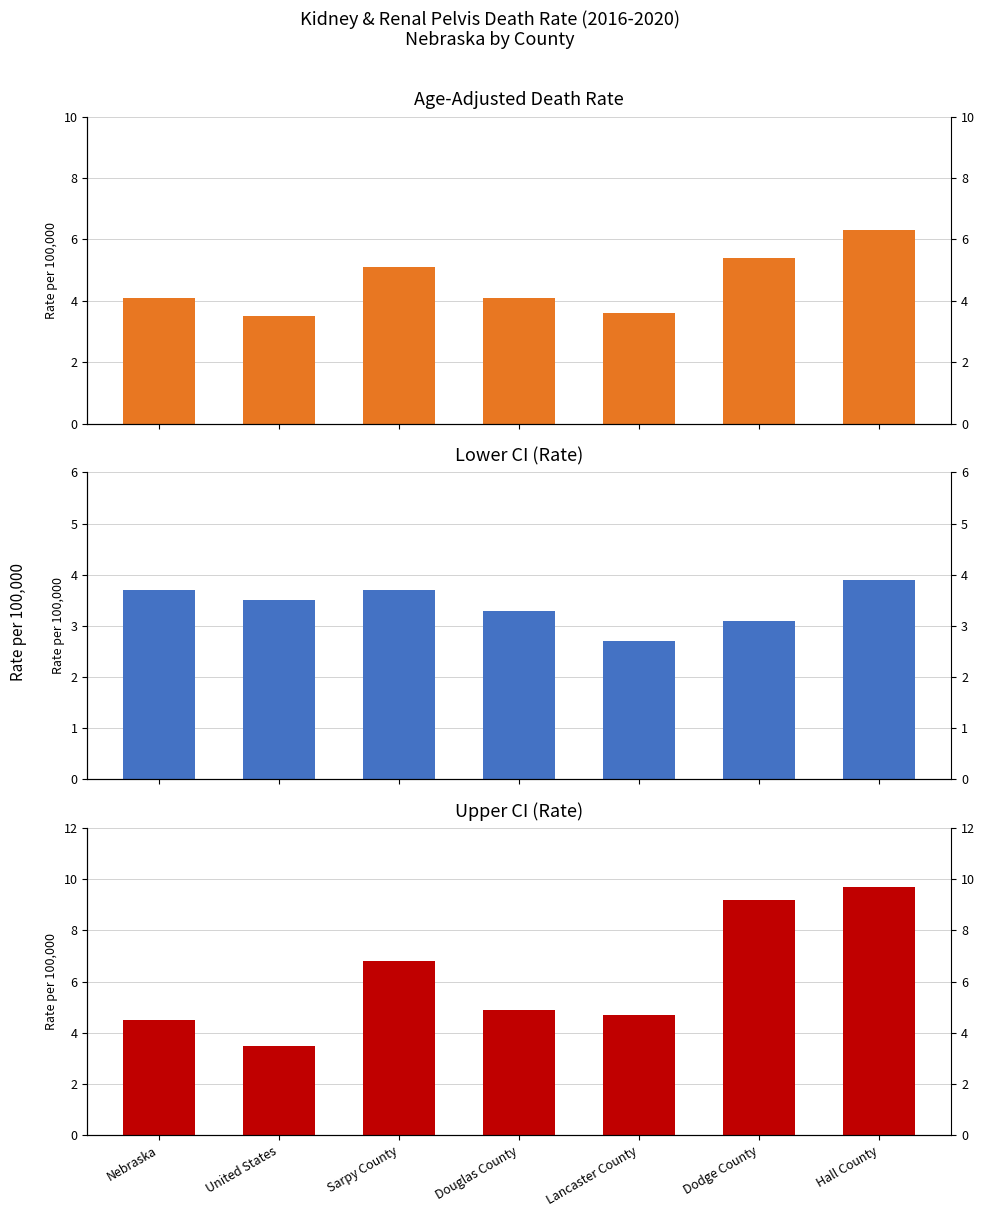

Rank the categories by Upper CI (Rate) value from highest to lowest.

Hall County, Dodge County, Sarpy County, Douglas County, Lancaster County, Nebraska, United States